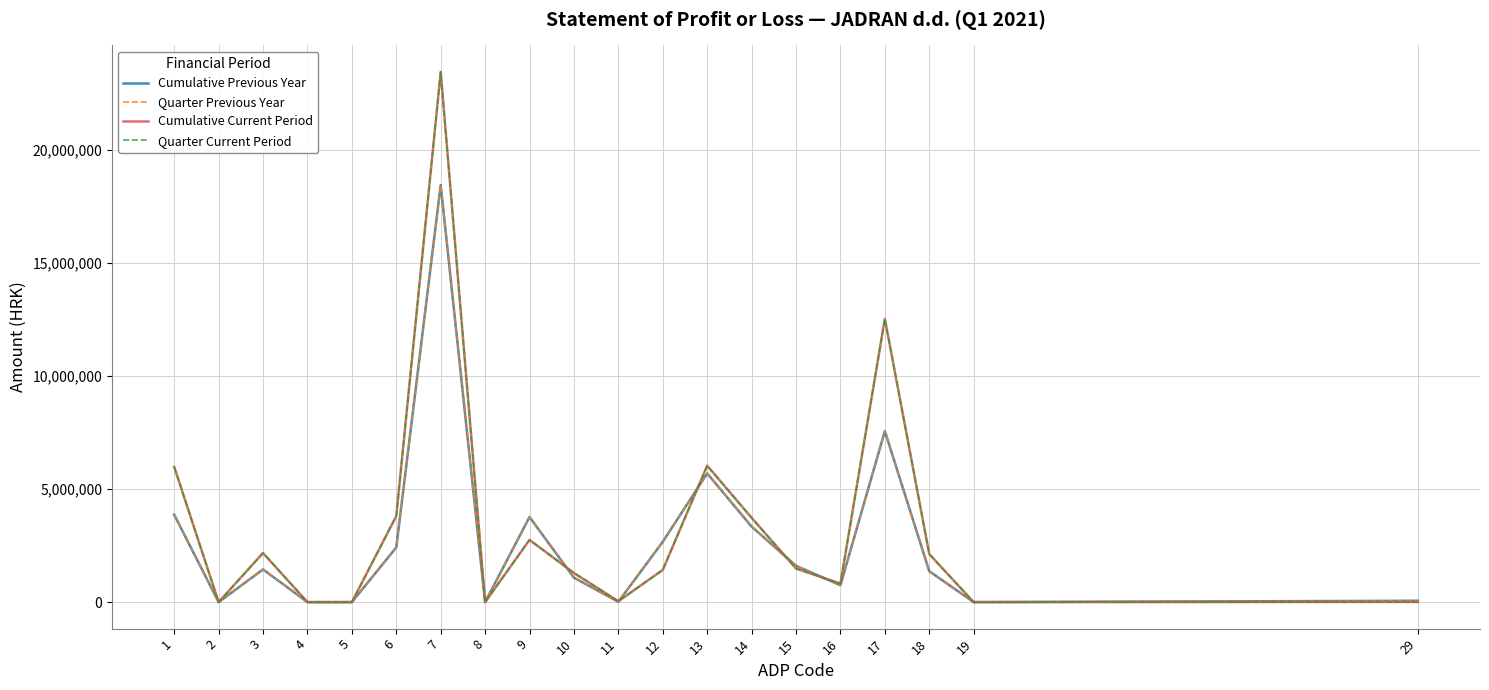

Does the chart have visible grid lines?

Yes